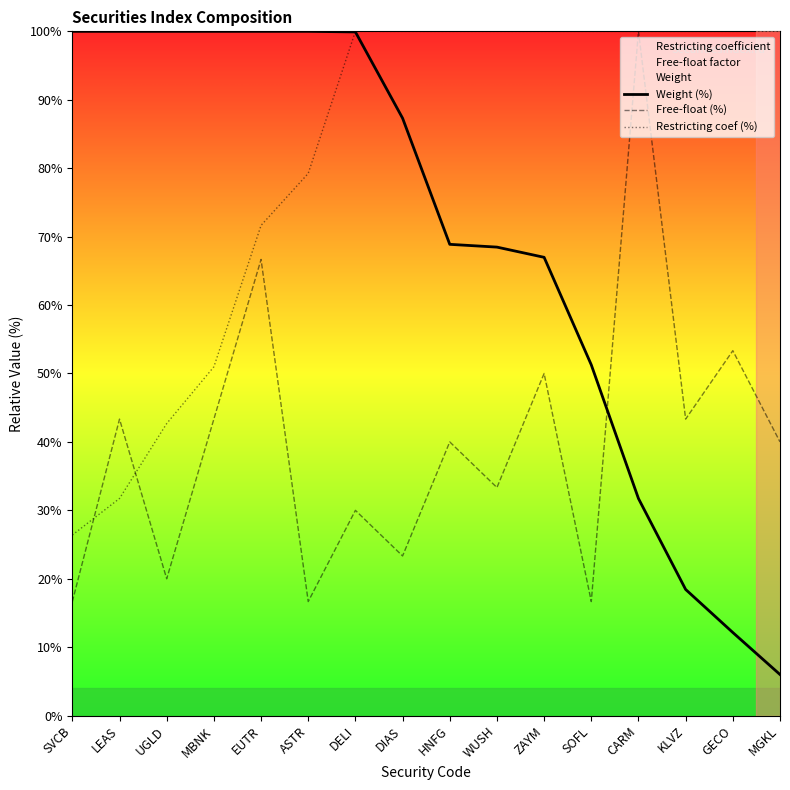

Which series ends up on top after the final intersection of Weight (%) and Restricting coef (%)?

Restricting coef (%)